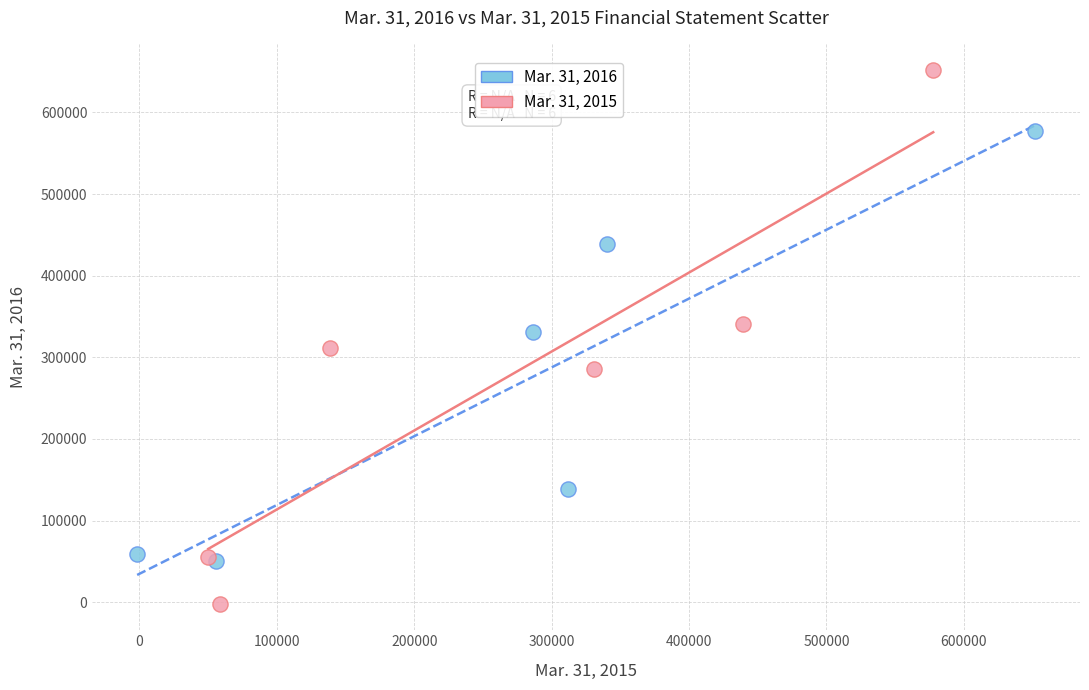

Which series reaches the maximum Y coordinate?

Mar. 31, 2015